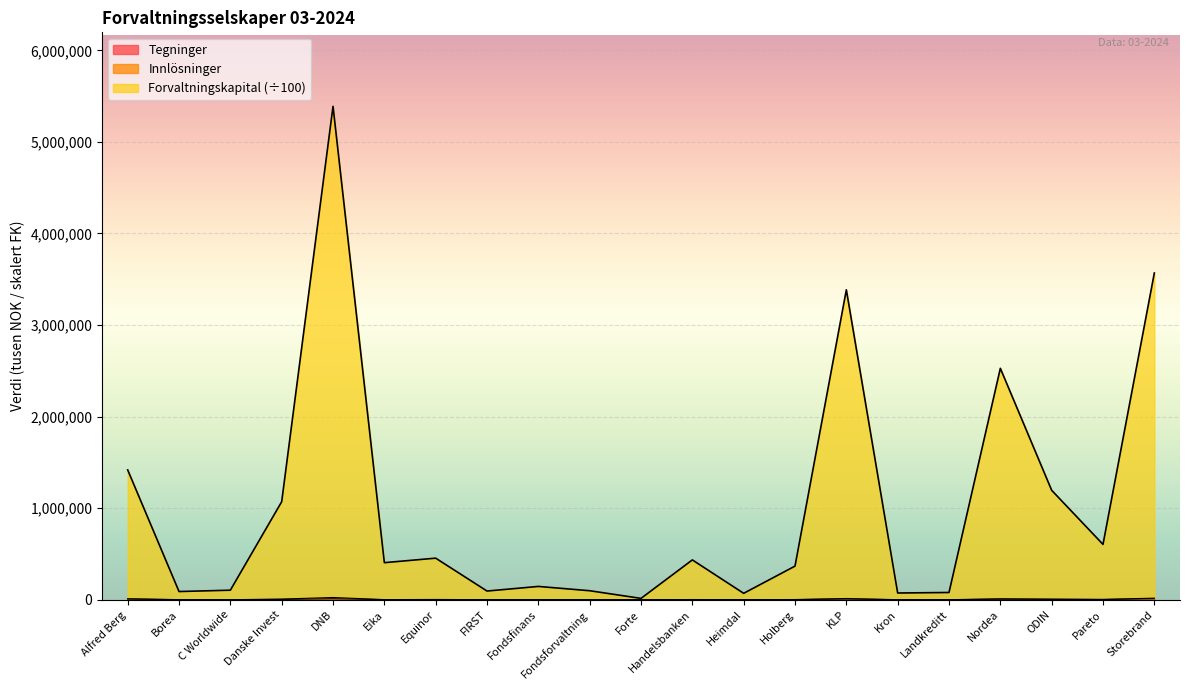

Reading right to left, list all the values displayed in this chart.

Tegninger: Storebrand=10347.1	Pareto=2096.5	ODIN=3718.6	Nordea=5457.9	Landkreditt=103.1	Kron=398.3	KLP=7416.6	Holberg=985.5	Heimdal=367.3	Handelsbanken=973.6	Forte=3.4	Fondsforvaltning=488.8	Fondsfinans=382.2	FIRST=241.4	Equinor=1331.5	Eika=642.3	DNB=10915.0	Danske Invest=3106.2	C Worldwide=6.8	Borea=584.7	Alfred Berg=6782.4
Innlosninger: Storebrand=17330.7	Pareto=3838.1	ODIN=6793.9	Nordea=10544.2	Landkreditt=201.5	Kron=445.1	KLP=13318.0	Holberg=2163.2	Heimdal=442.0	Handelsbanken=2036.6	Forte=34.6	Fondsforvaltning=940.5	Fondsfinans=591.2	FIRST=410.1	Equinor=2823.8	Eika=1282.2	DNB=24480.2	Danske Invest=7331.0	C Worldwide=101.2	Borea=1009.6	Alfred Berg=10849.7
Forvaltningskapital: Storebrand=3568579.4	Pareto=604179.4	ODIN=1195076.7	Nordea=2527198.1	Landkreditt=78970.8	Kron=73363.1	KLP=3385069.5	Holberg=367125.7	Heimdal=69827.3	Handelsbanken=434938.7	Forte=14557.8	Fondsforvaltning=98158.4	Fondsfinans=145171.2	FIRST=94755.1	Equinor=453917.4	Eika=404738.8	DNB=5388730.1	Danske Invest=1070624.5	C Worldwide=104154.8	Borea=89391.0	Alfred Berg=1417697.3